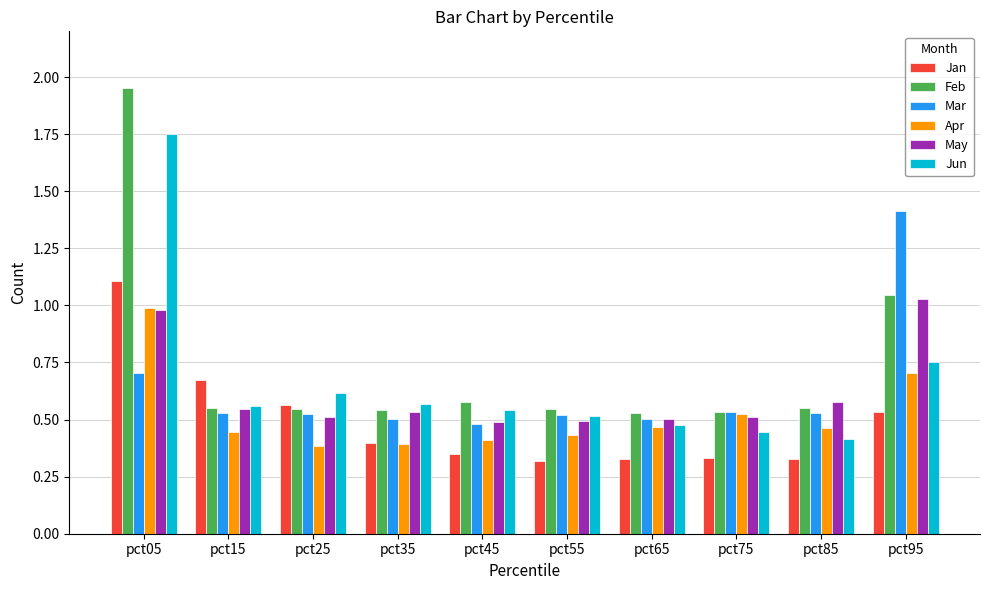

What is the sum of all Feb values?

7.4